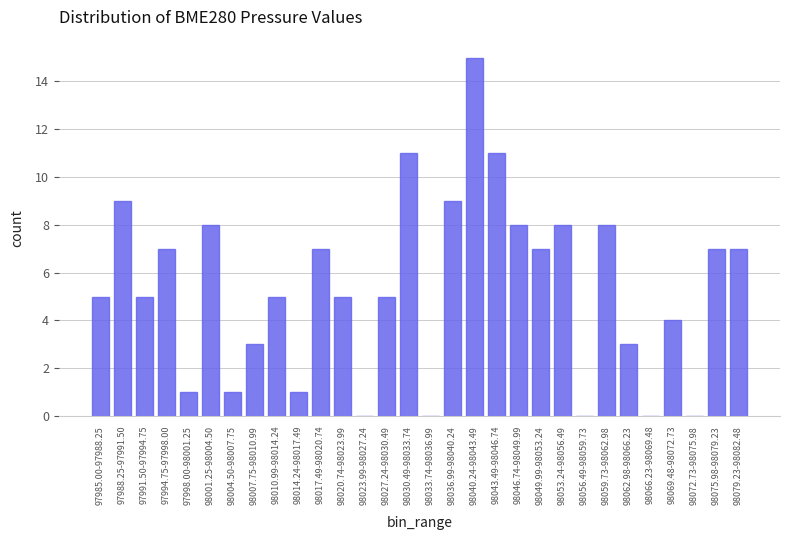

Reading left to right, what are all the values shown in this chart?

97985.00-97988.25=5	97988.25-97991.50=9	97991.50-97994.75=5	97994.75-97998.00=7	97998.00-98001.25=1	98001.25-98004.50=8	98004.50-98007.75=1	98007.75-98010.99=3	98010.99-98014.24=5	98014.24-98017.49=1	98017.49-98020.74=7	98020.74-98023.99=5	98023.99-98027.24=0	98027.24-98030.49=5	98030.49-98033.74=11	98033.74-98036.99=0	98036.99-98040.24=9	98040.24-98043.49=15	98043.49-98046.74=11	98046.74-98049.99=8	98049.99-98053.24=7	98053.24-98056.49=8	98056.49-98059.73=0	98059.73-98062.98=8	98062.98-98066.23=3	98066.23-98069.48=0	98069.48-98072.73=4	98072.73-98075.98=0	98075.98-98079.23=7	98079.23-98082.48=7